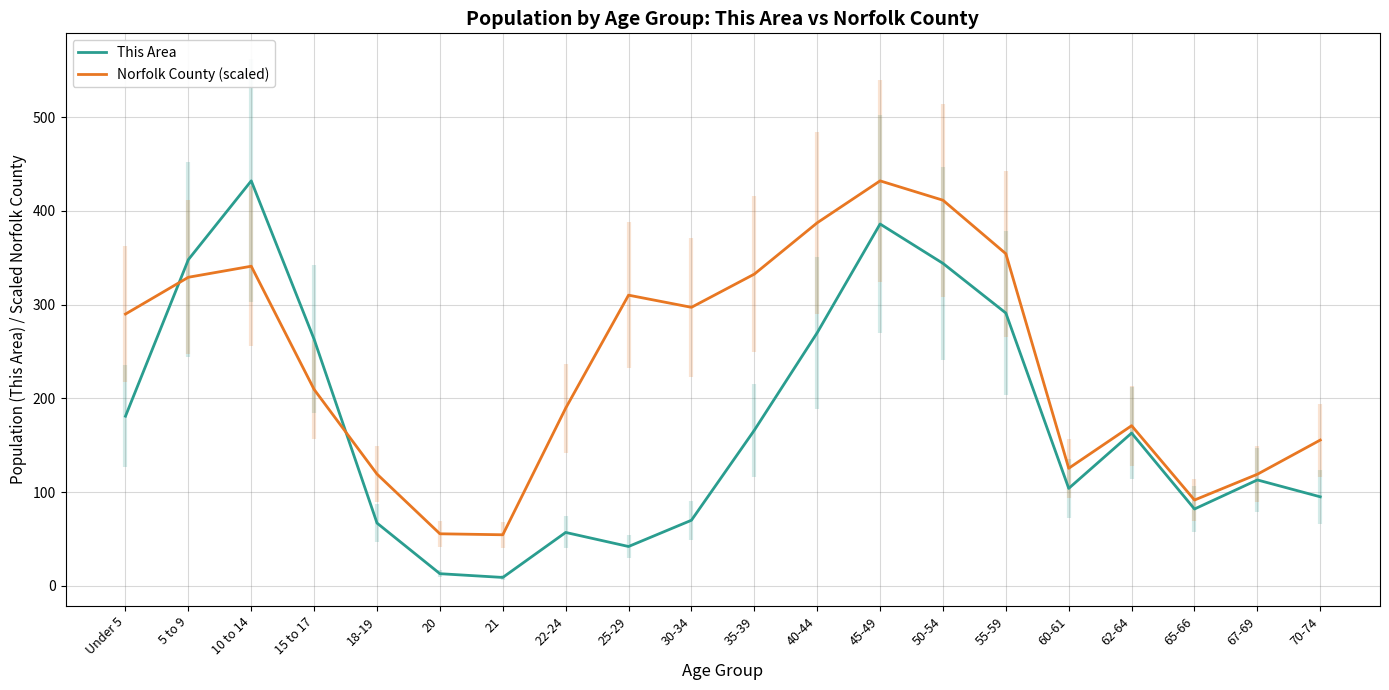

How many interior local peaks does the Norfolk County (scaled) series have?

4